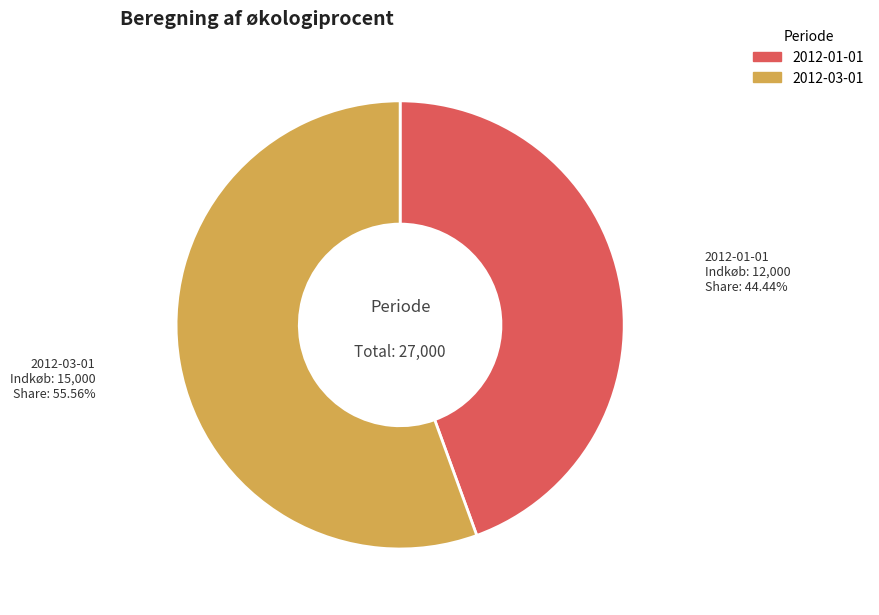

Is 2012-03-01 the majority of the pie?

Yes